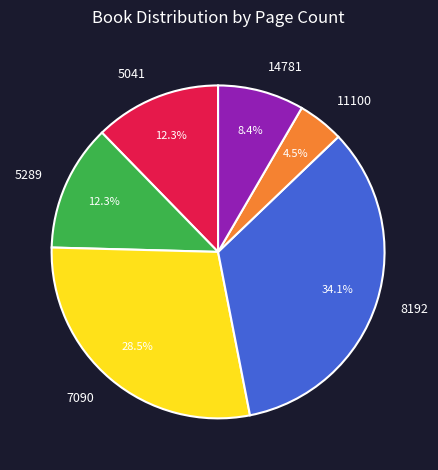

What percentage is NOT represented by 11100?

95.5%